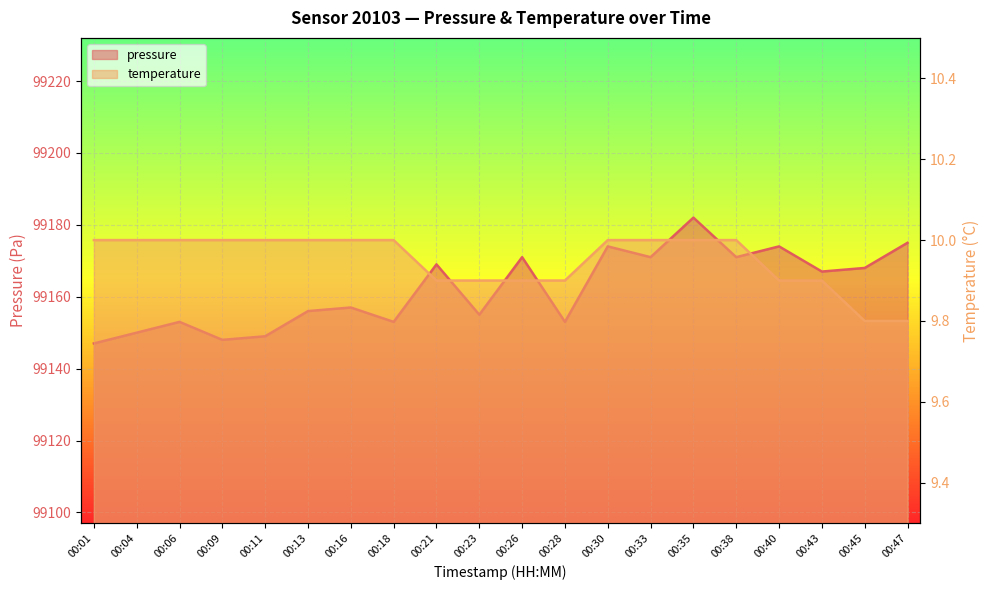

What are all the series names shown in the legend?

pressure, temperature